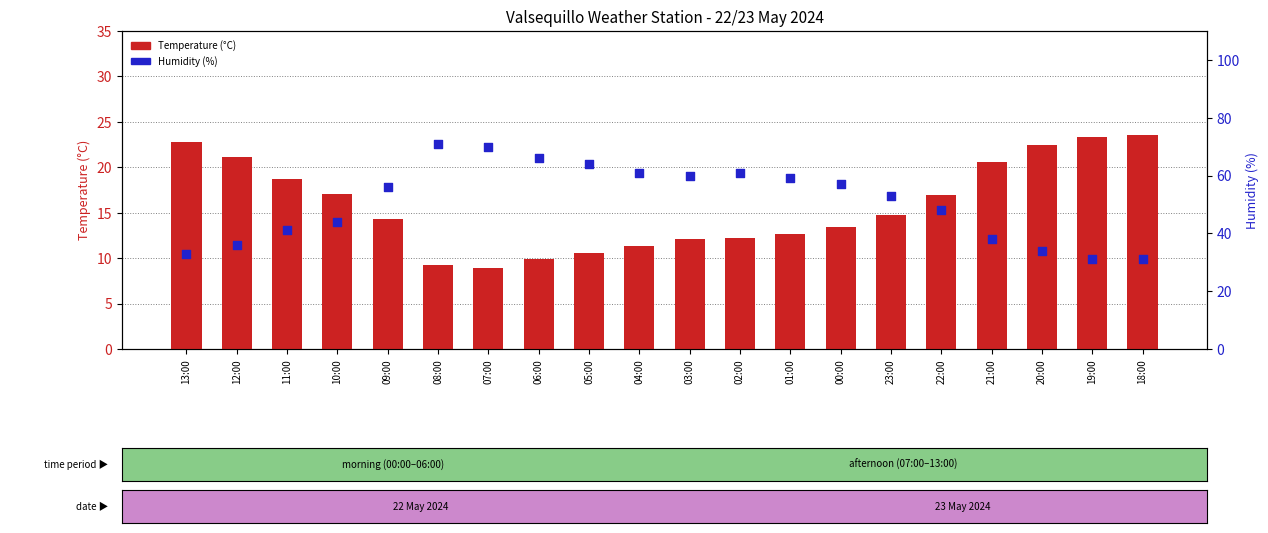

At how many categories does at least one series exceed 68?

2